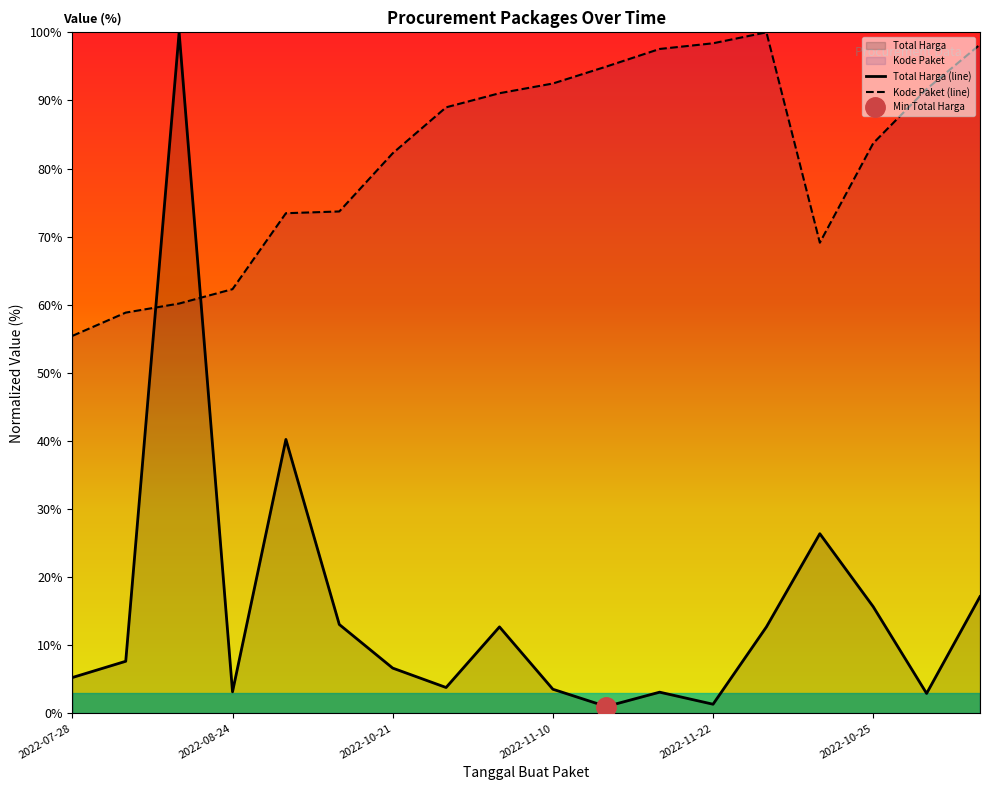

What is the difference between the Kode Paket values at 2022-11-22 and 2022-10-01?

24.7